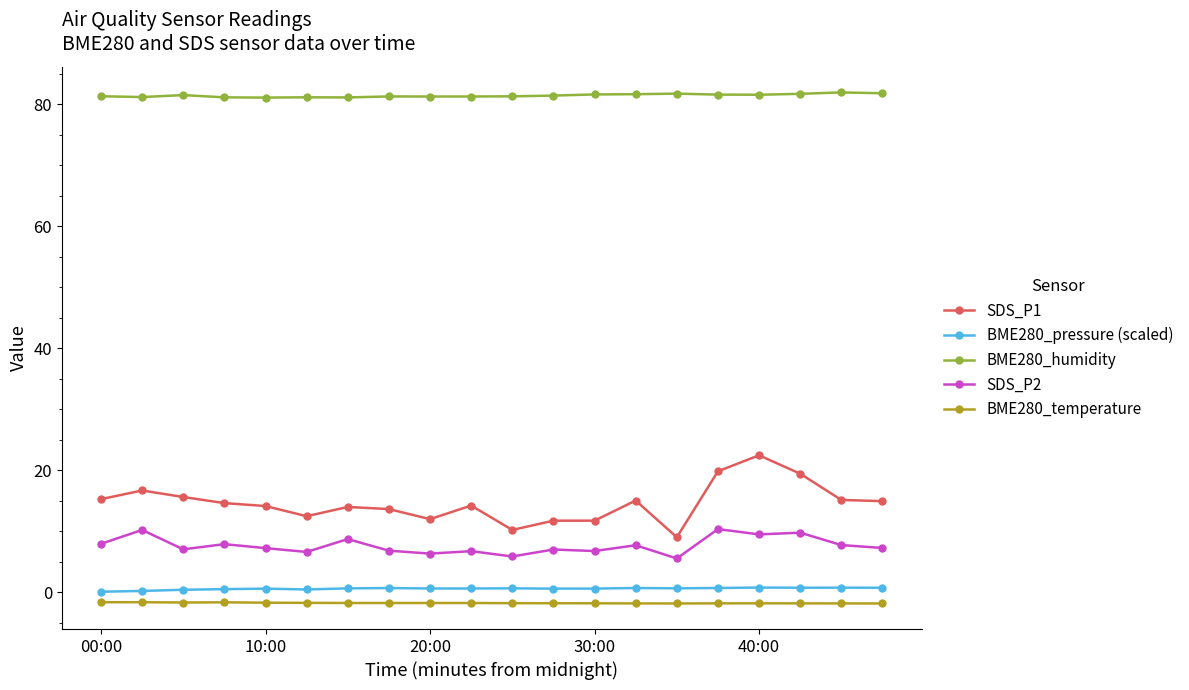

Which series has the widest spread of values?

SDS_P1